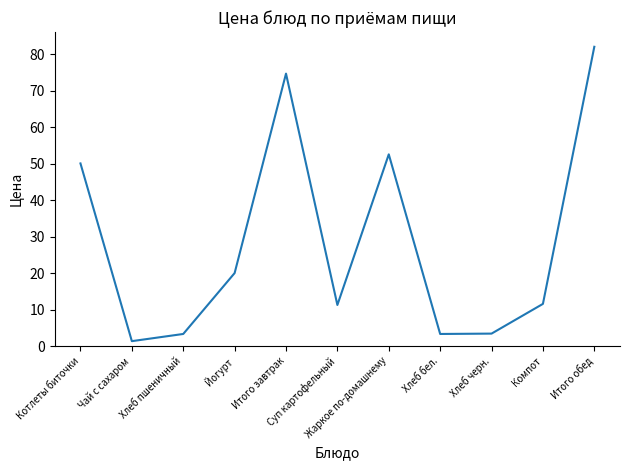

What is the maximum value shown in the chart?

82.1